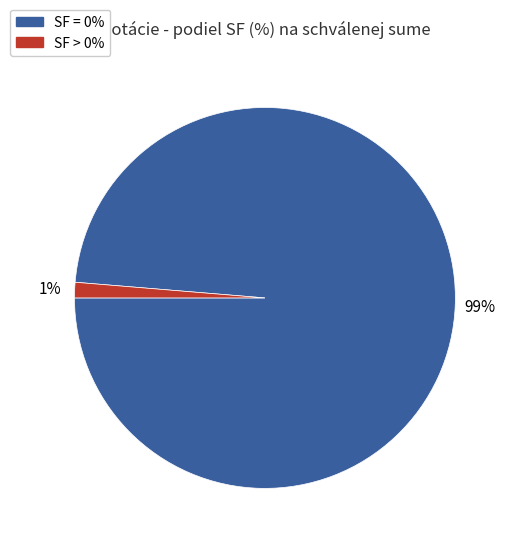

To the nearest percent, what is the average slice percentage?

50%